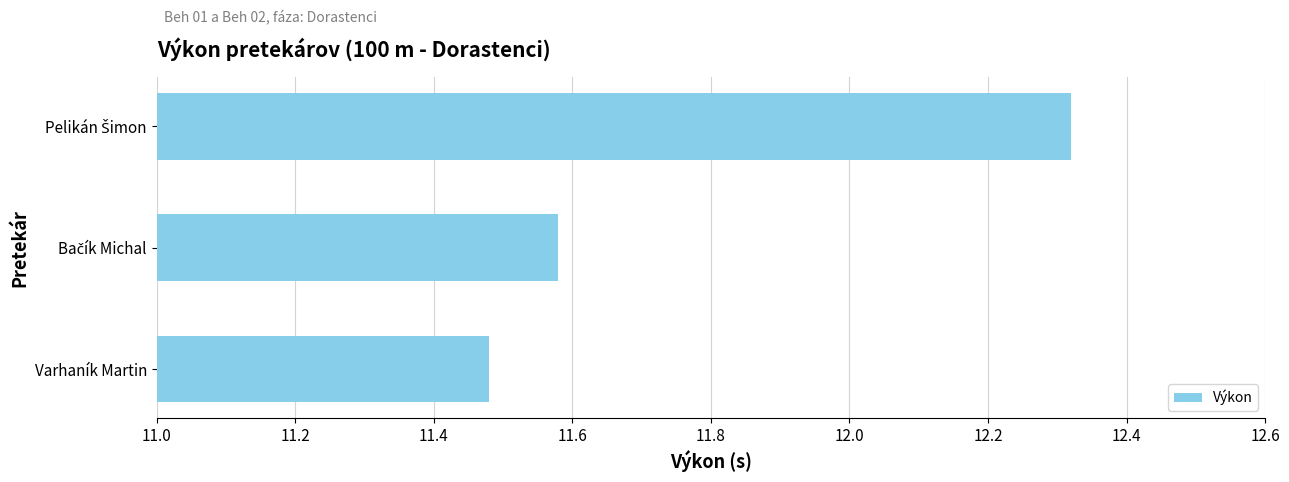

What is the average value?

11.8